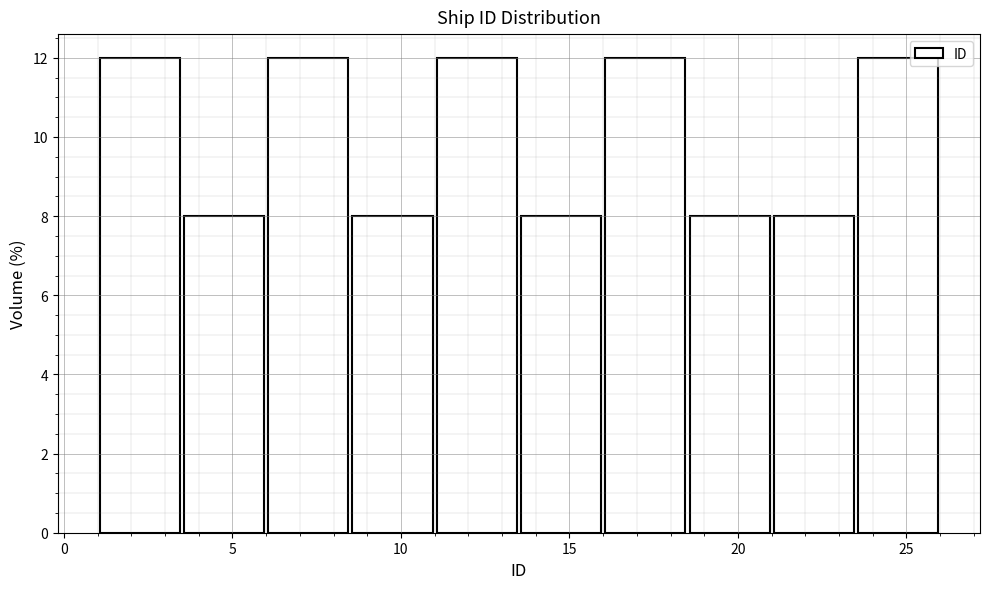

What is the height of the bar covering 6.0 to 8.5 on the x-axis? The values are not printed on the chart, so give them approximately, as read against the axis.

12